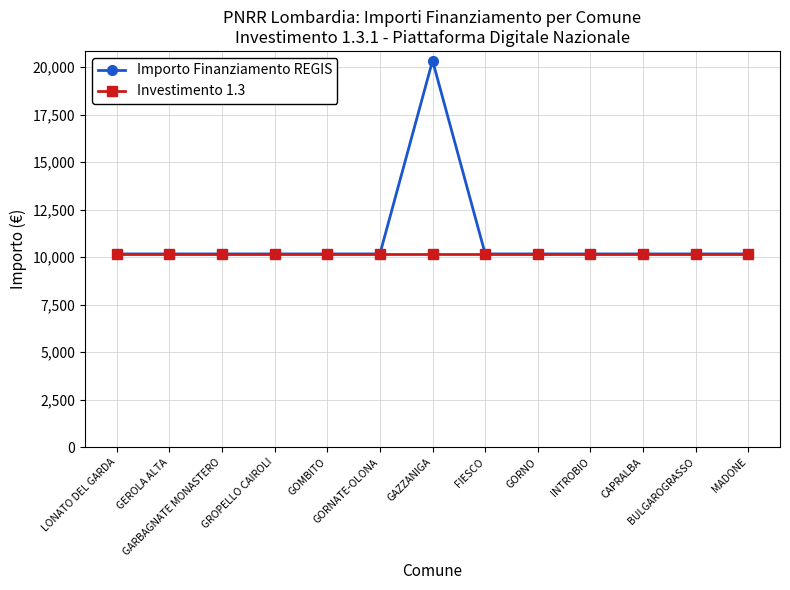

What is the maximum value shown in the chart?

20344